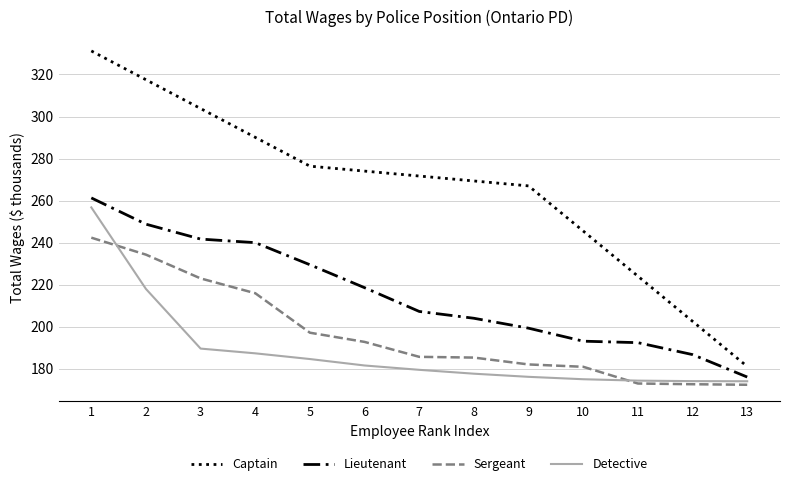

What is the spread (max minus min) of values at 2?

99.5